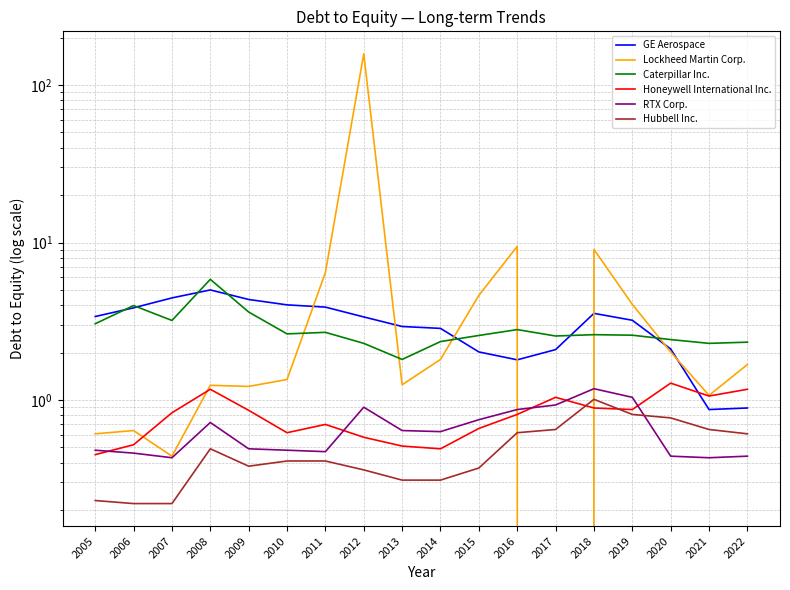

How many interior local peaks does the Honeywell International Inc. series have?

4